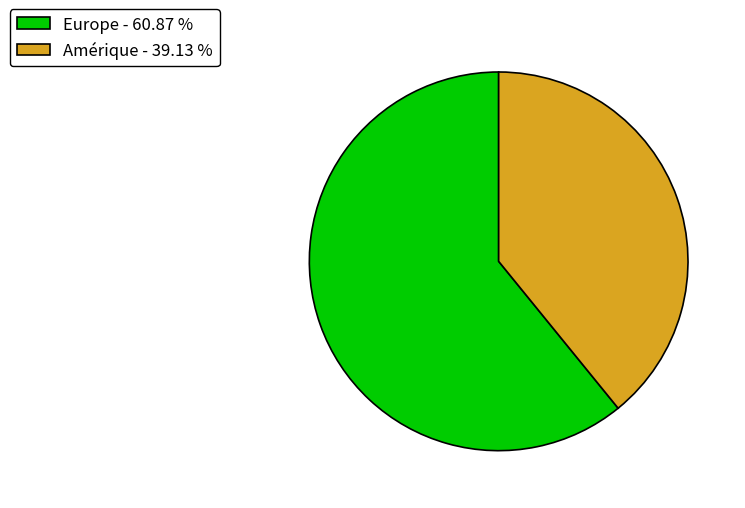

Which category accounts for the majority?

Europe